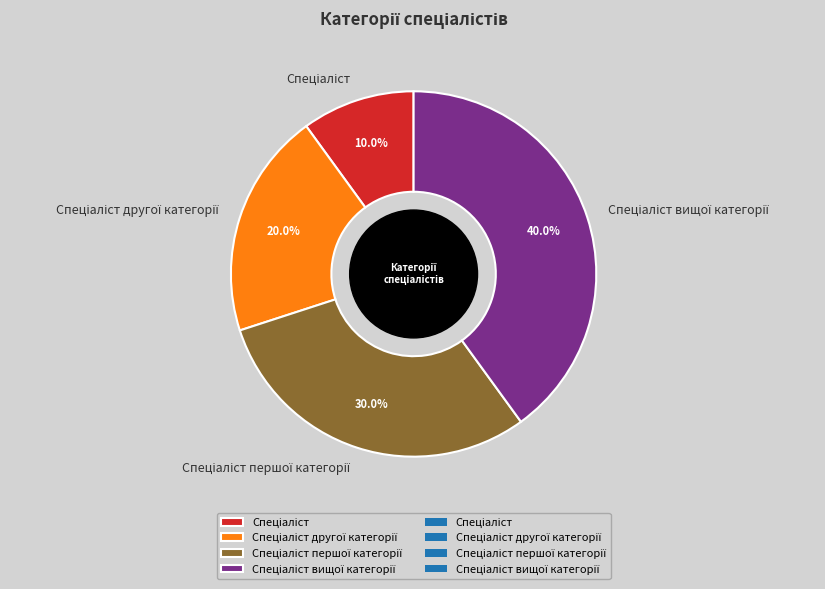

Is there any slice that represents more than half of the pie?

No